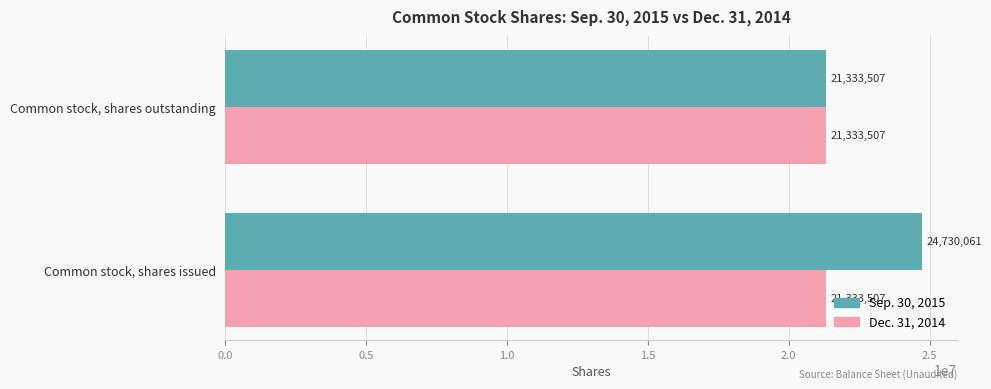

What is the maximum value for Dec. 31, 2014?

21333507